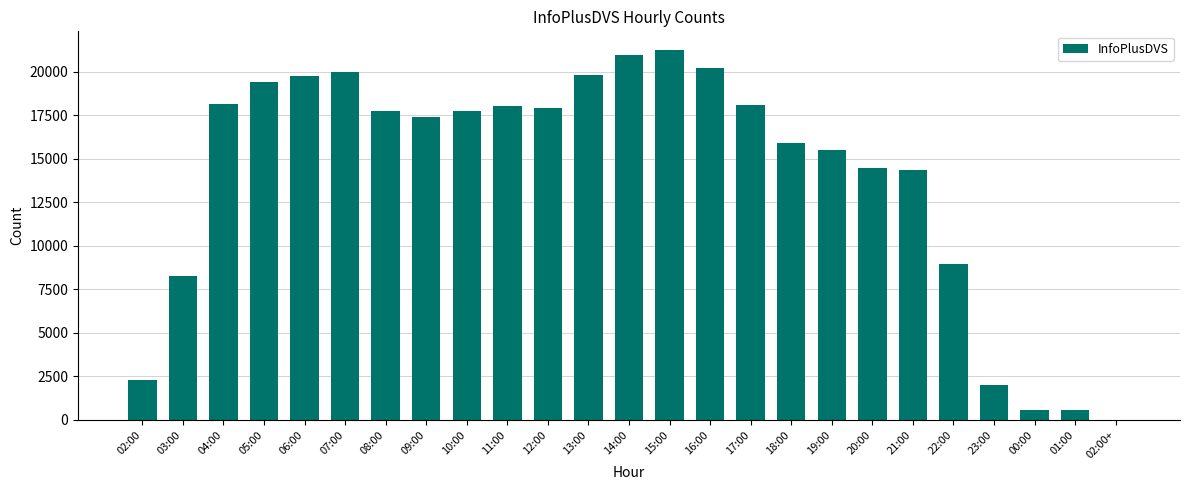

Between 00:00 and 18:00, which is larger?

18:00